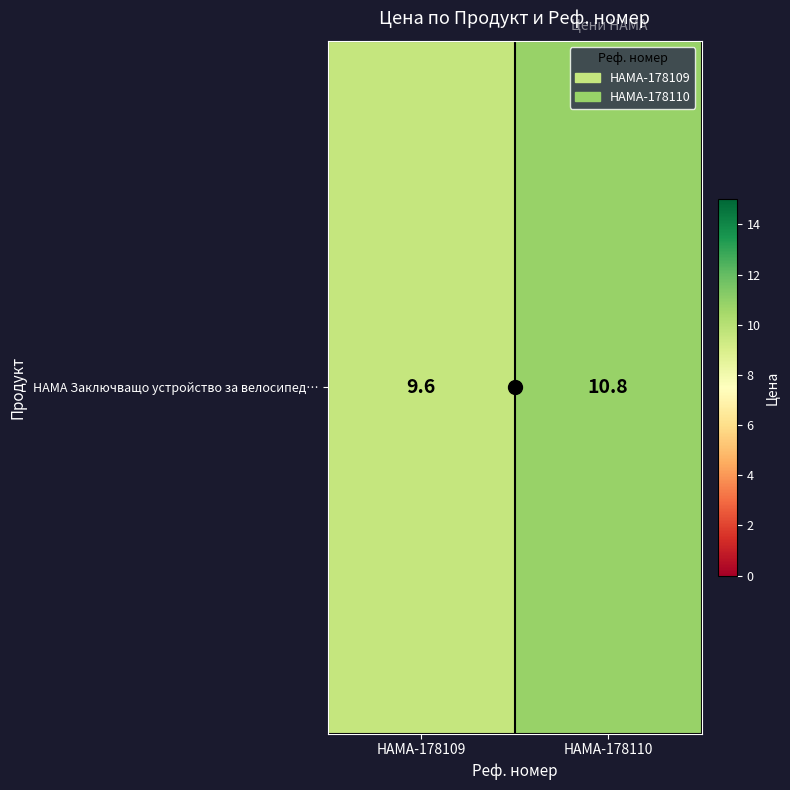

Reading right to left, extract all data points from this chart.

HAMA-178110=10.8	HAMA-178109=9.6